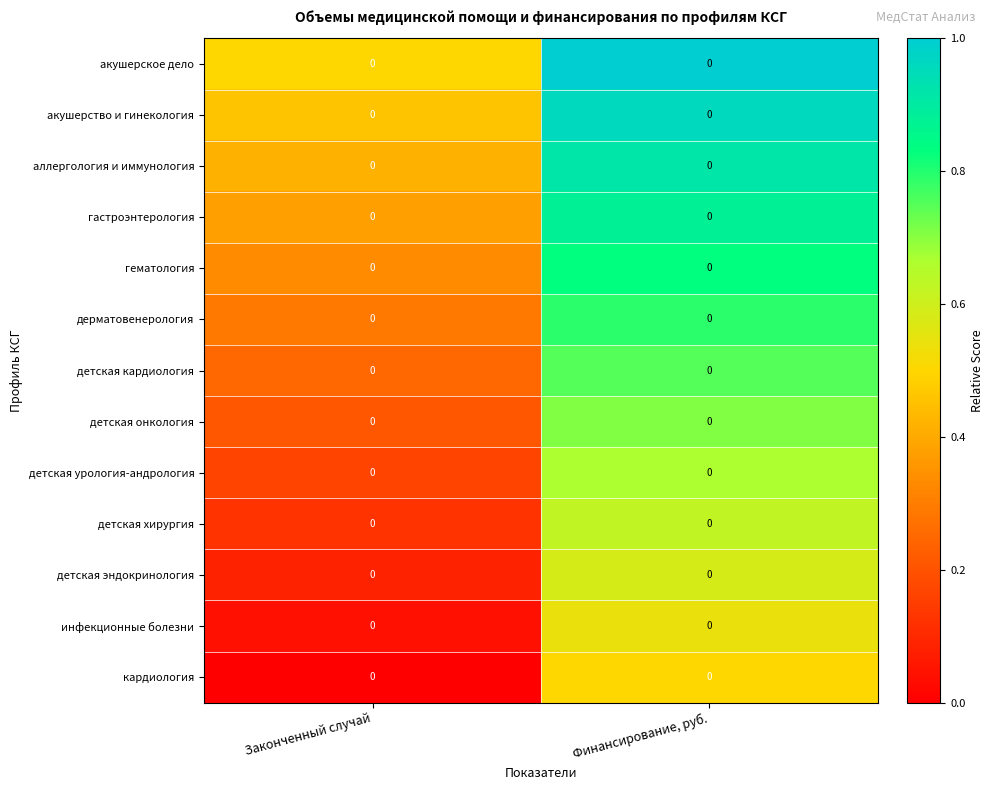

What is the difference between the детская эндокринология values at Финансирование, руб. and Законченный случай?

0.5